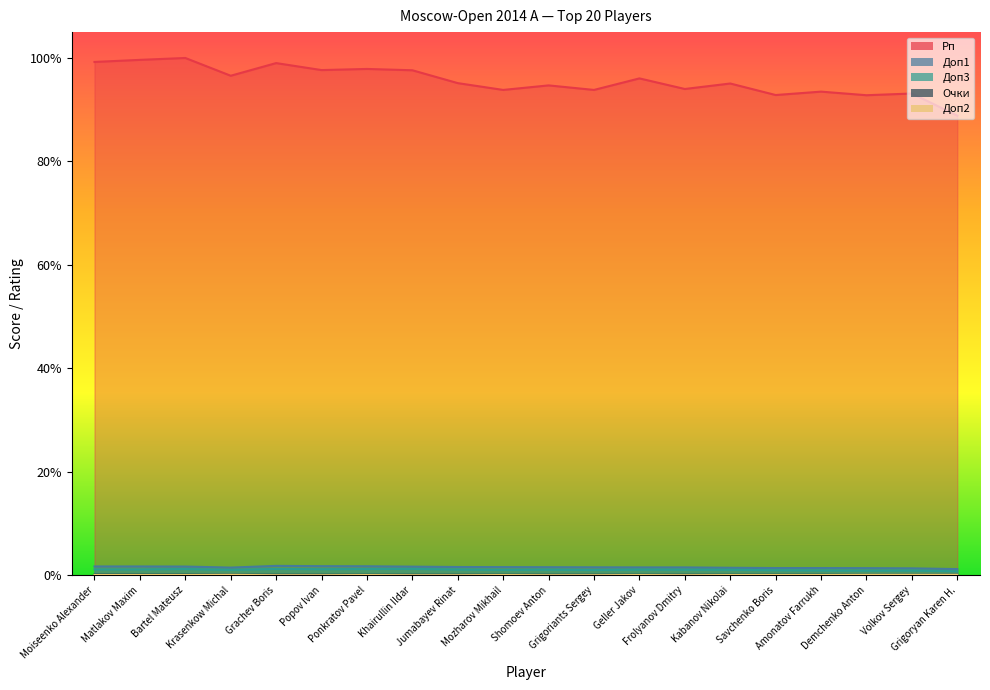

What is the maximum value shown in the chart?

1.0